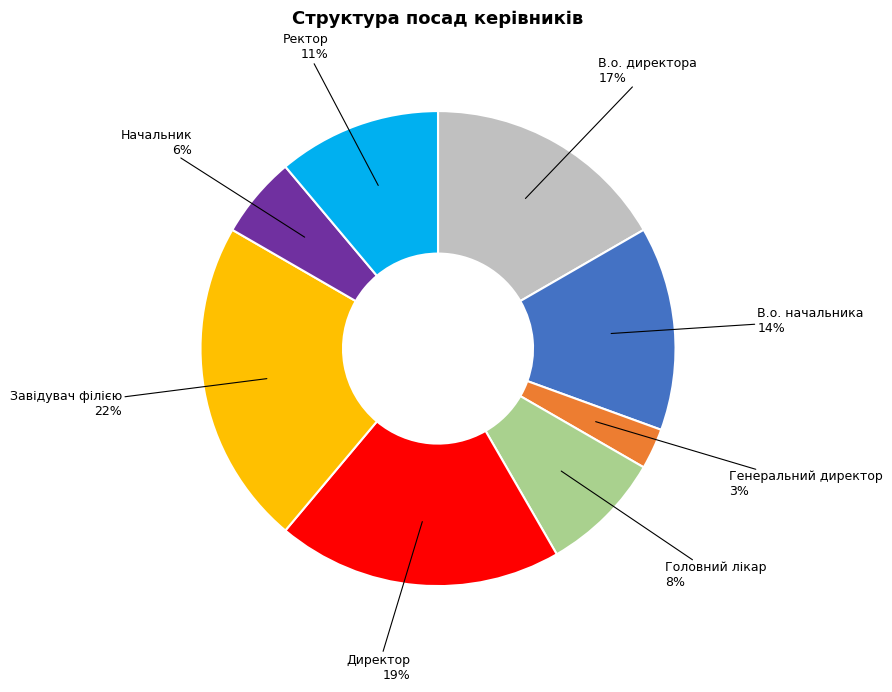

Does Ректор represent more than half of the total?

No